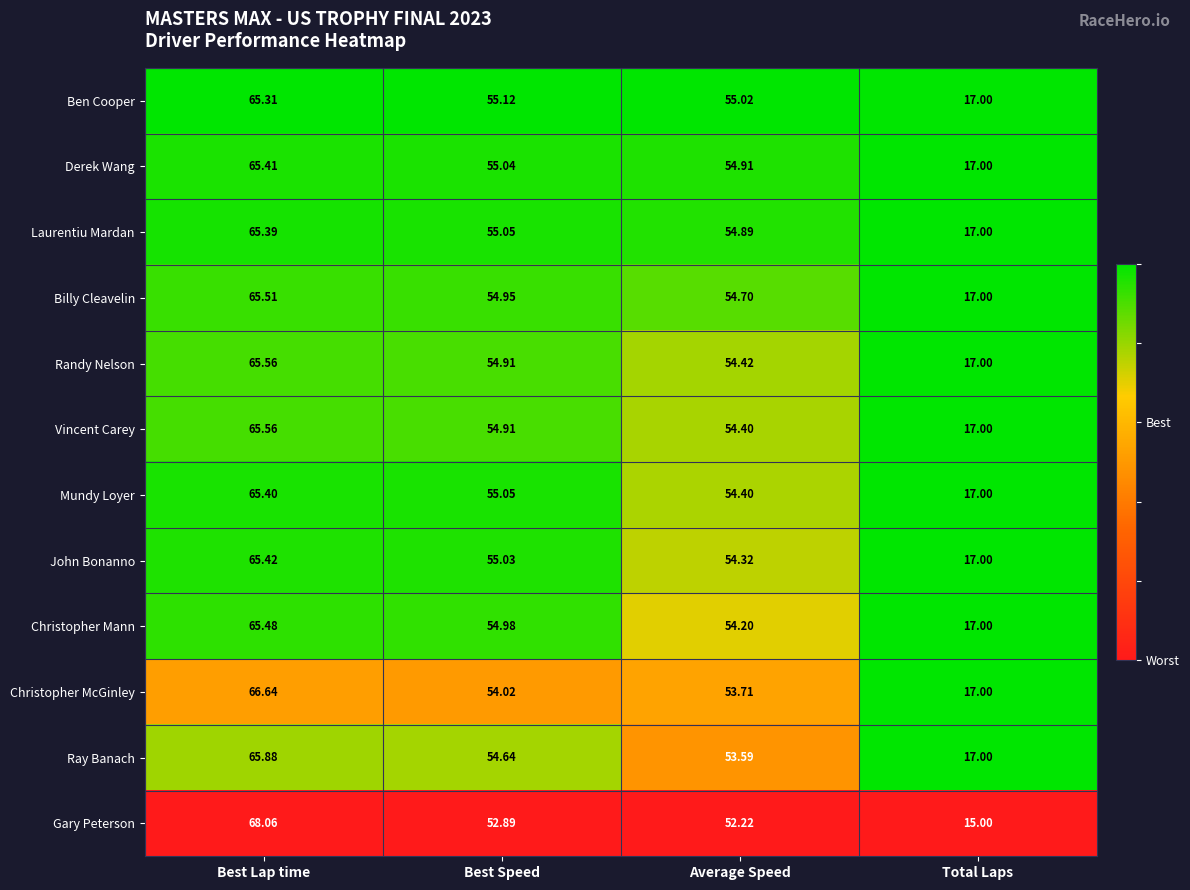

At which label does Randy Nelson reach its minimum?

Total Laps